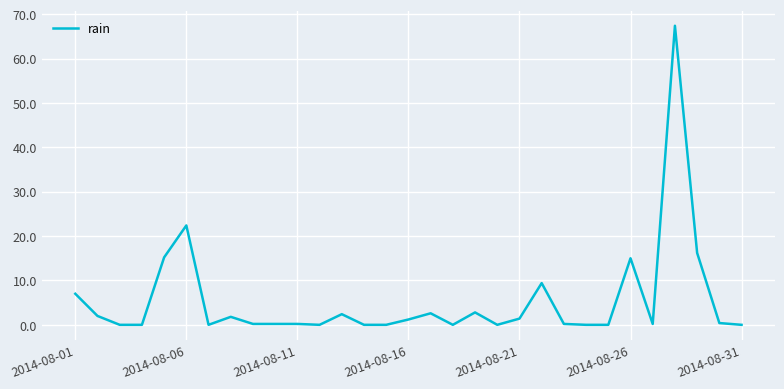

What is the greatest value displayed?

67.4